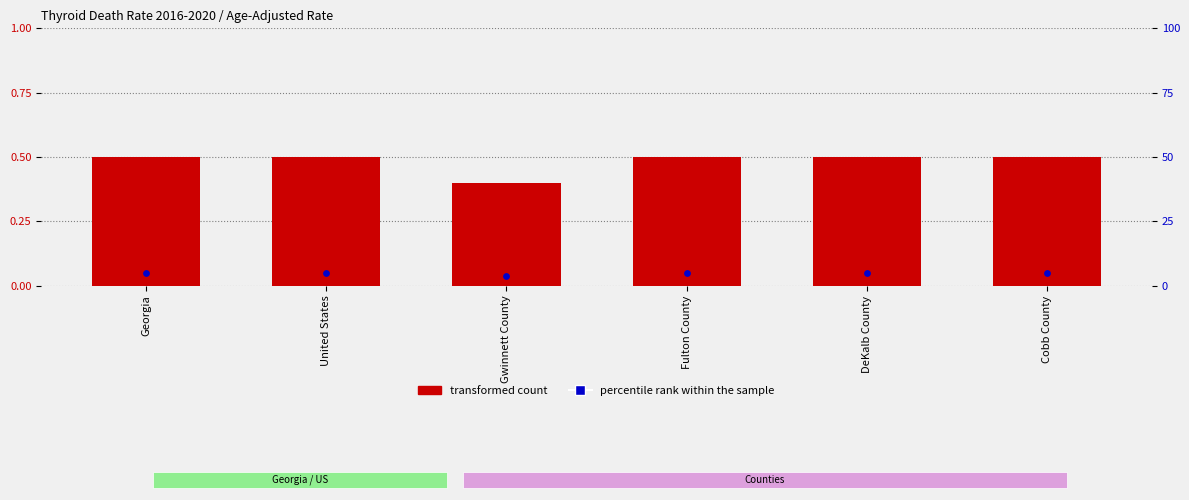

At how many categories does at least one series exceed 1?

6